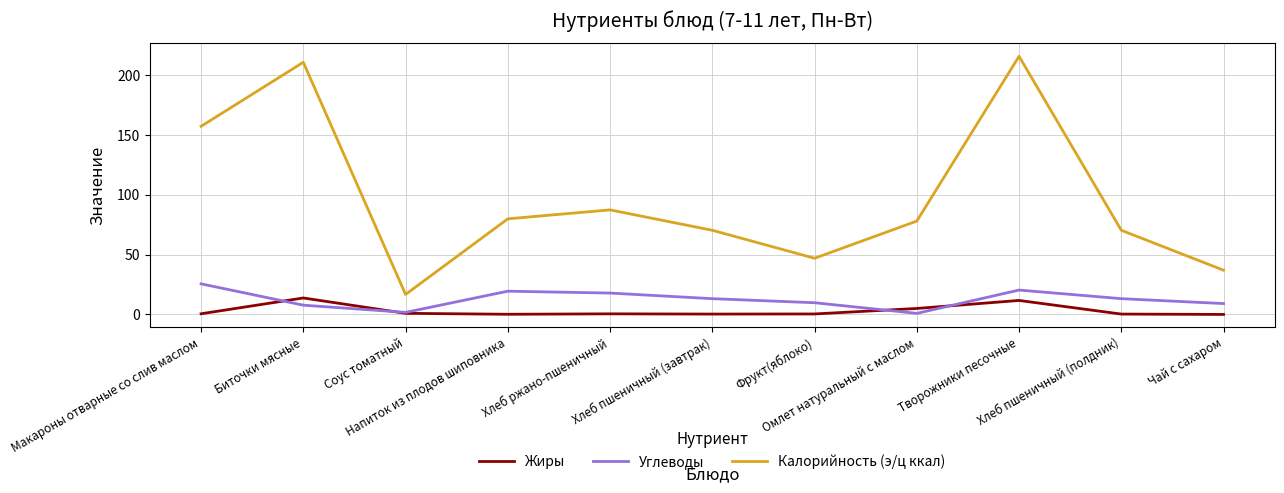

List the series in order of their peak value, highest first.

Калорийность (э/ц ккал), Углеводы, Жиры